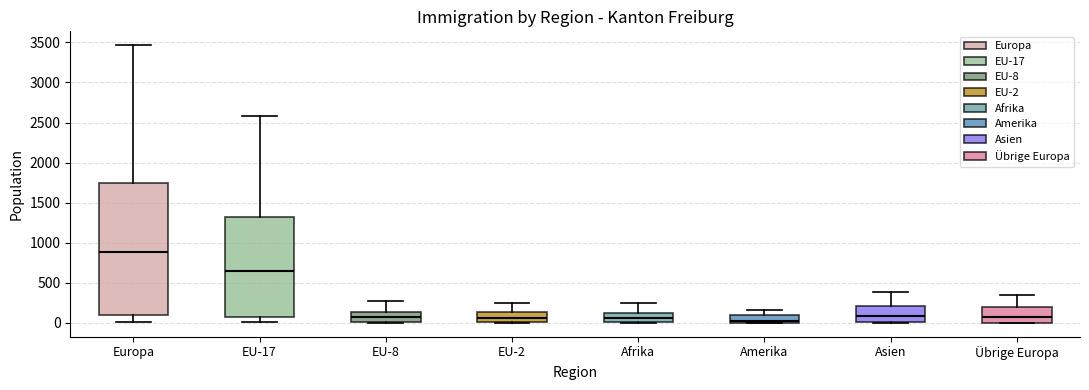

Reading left to right, read every box against the y-axis: the position of its median line, the range the box covers, and the ends of its whiskers. The values are not printed on the chart, so give them approximately, as read against the axis.

Europa: median 900, box 100 to 1750, whiskers 0 to 3450
EU-17: median 650, box 50 to 1300, whiskers 0 to 2600
EU-8: median 50, box 0 to 150, whiskers 0 to 250
EU-2: median 50, box 0 to 150, whiskers 0 to 250
Afrika: median 50, box 0 to 150, whiskers 0 to 250
Amerika: median 50, box 0 to 100, whiskers 0 to 150
Asien: median 100, box 0 to 200, whiskers 0 to 400
Übrige Europa: median 50, box 0 to 200, whiskers 0 to 350